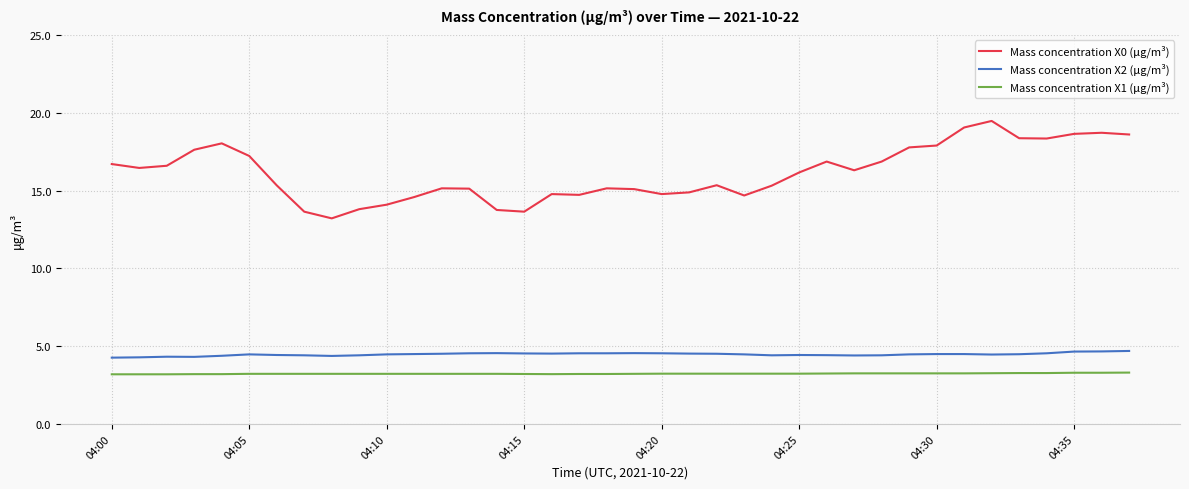

Which series has the largest total across all categories?

Mass concentration X0 (μg/m³)